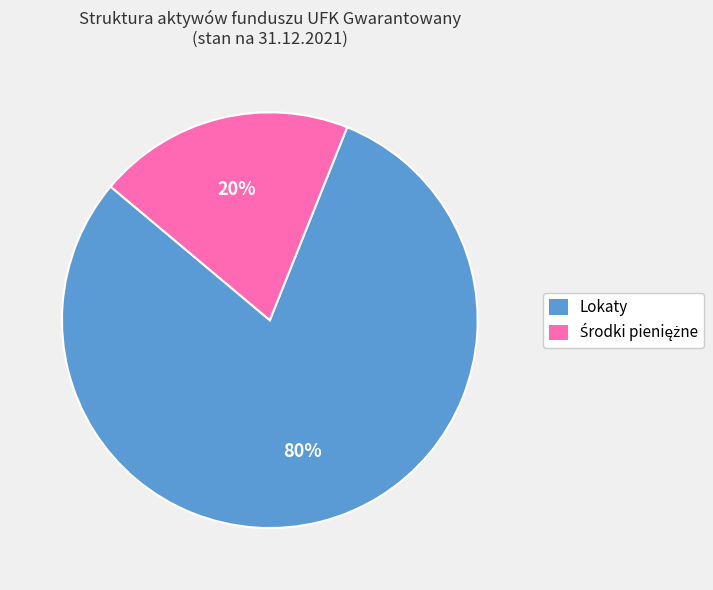

What percentage is the Lokaty slice, to the nearest percent?

80%